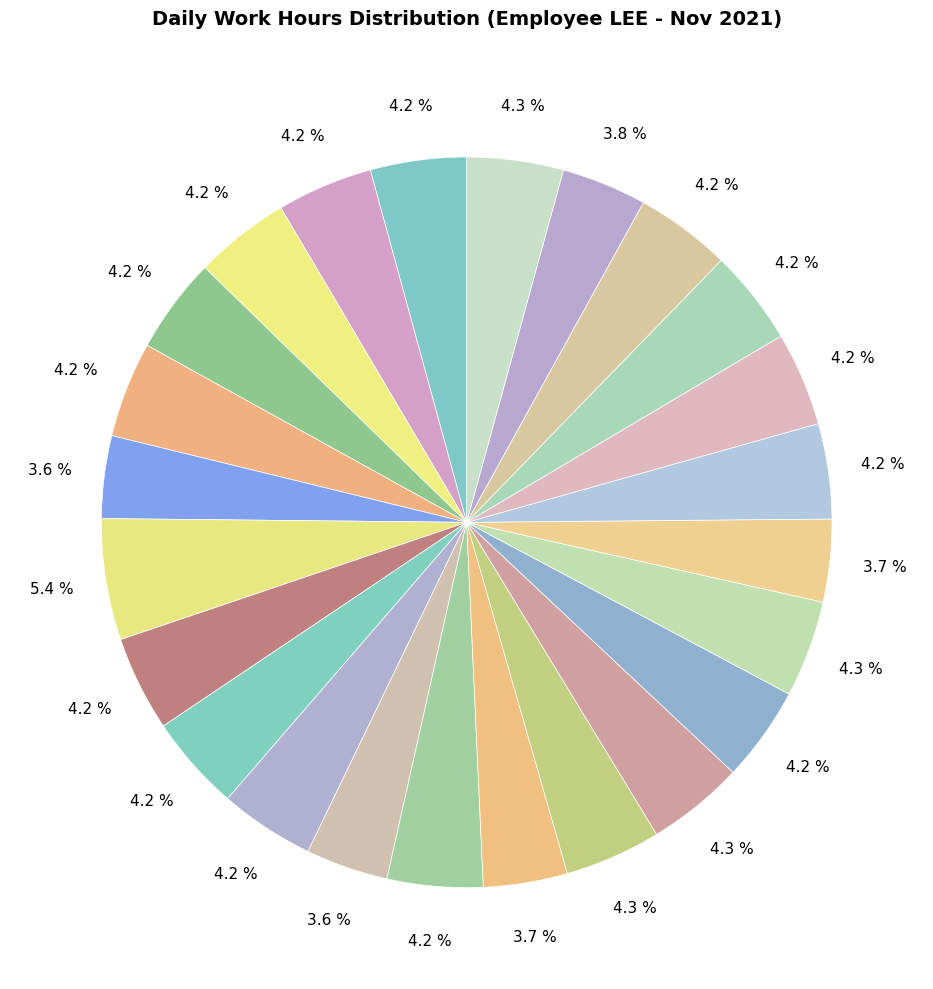

What is the largest slice in the pie chart?

Day 8